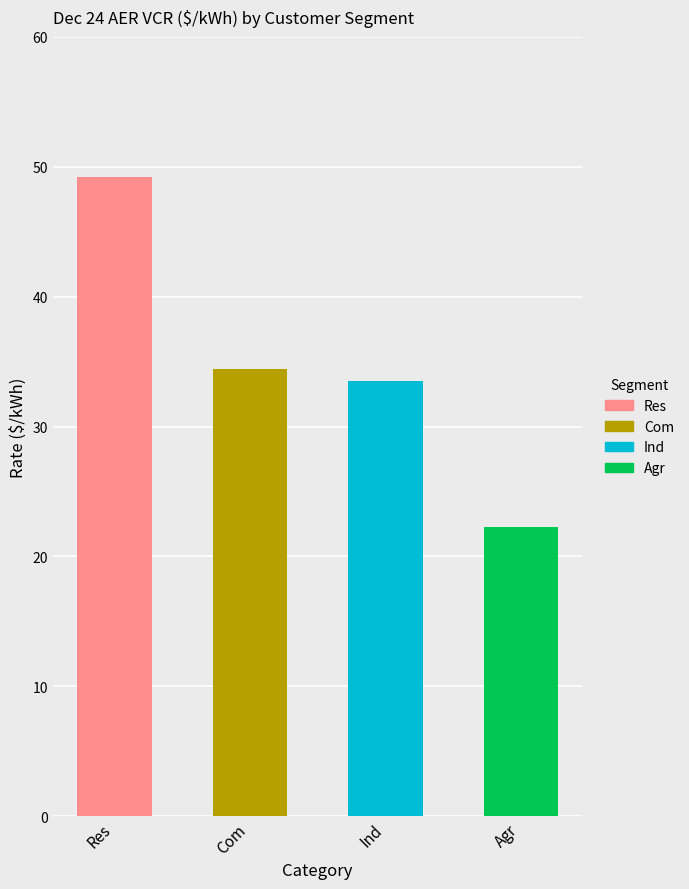

What is the change in value from Com to Ind?

-0.9